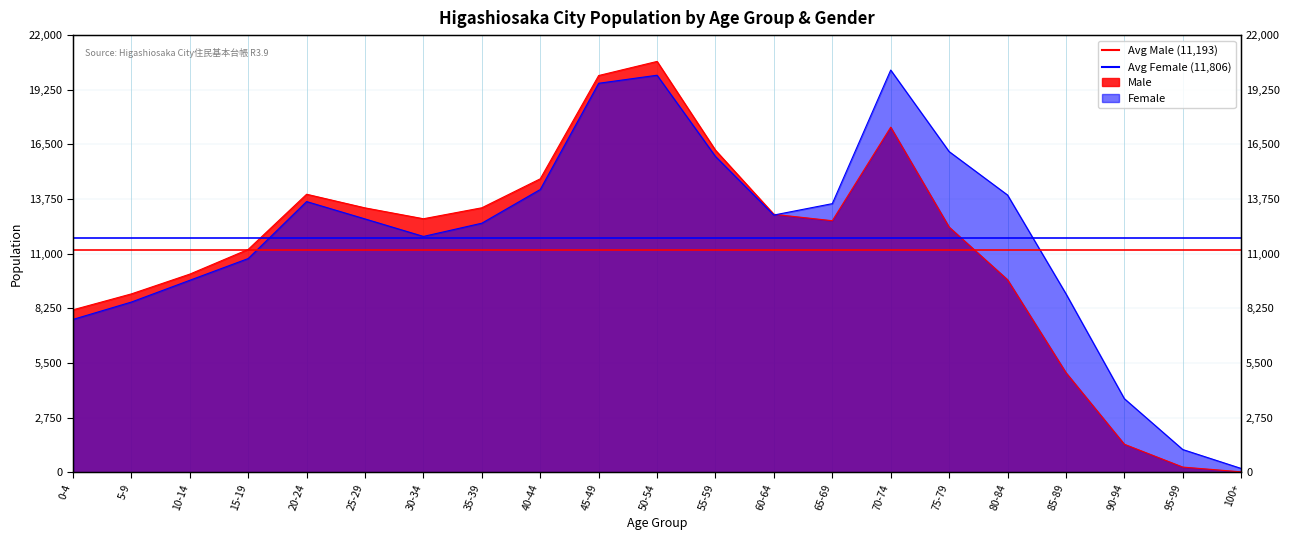

What is the sum of the Avg Female (11,806) values at 0-4 and 5-9?

23612